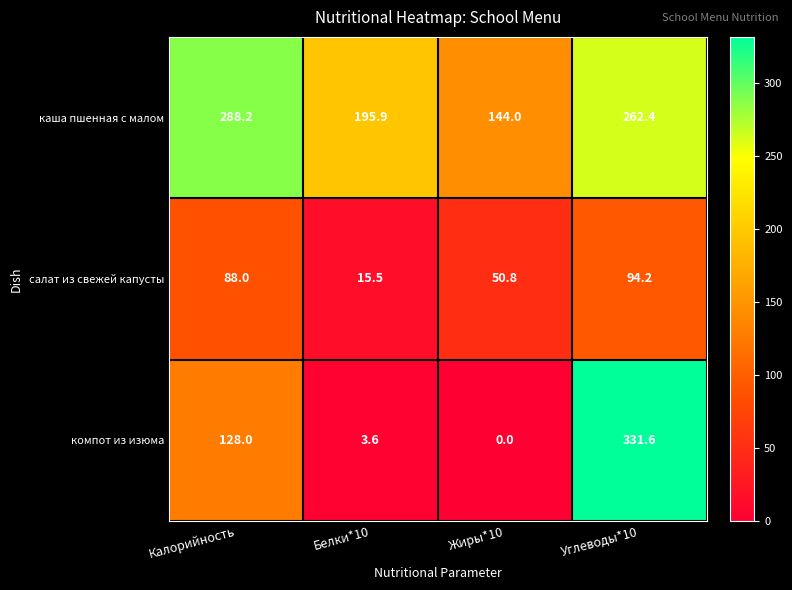

Reading left to right, list all the values displayed in this chart.

каша пшенная с малом: 288.2	195.9	144.0	262.4
салат из свежей капусты: 88.0	15.5	50.8	94.2
компот из изюма: 128.0	3.6	0.0	331.6